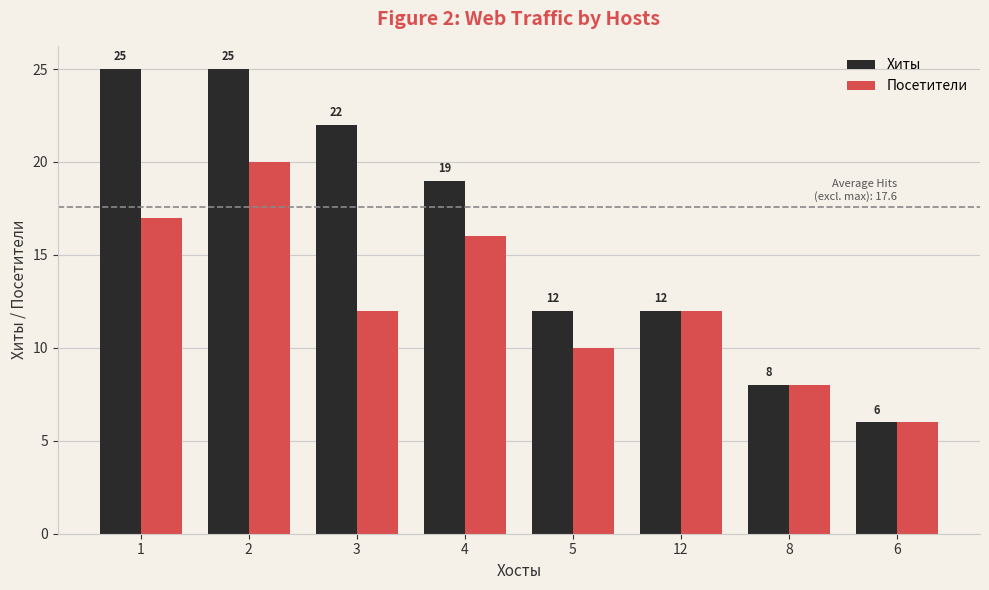

What is the value of the Хиты bar at the 7th from the left?

8